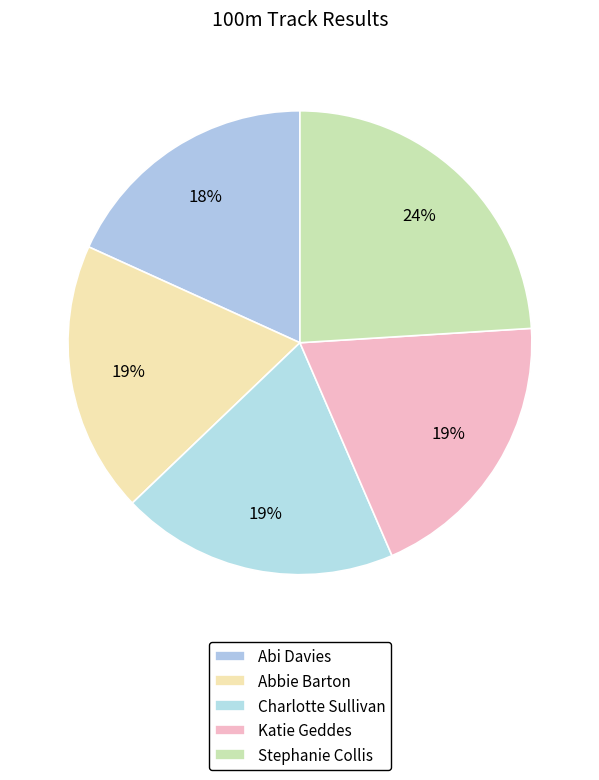

What is the change in value from Abbie Barton to Stephanie Collis?

+3.6